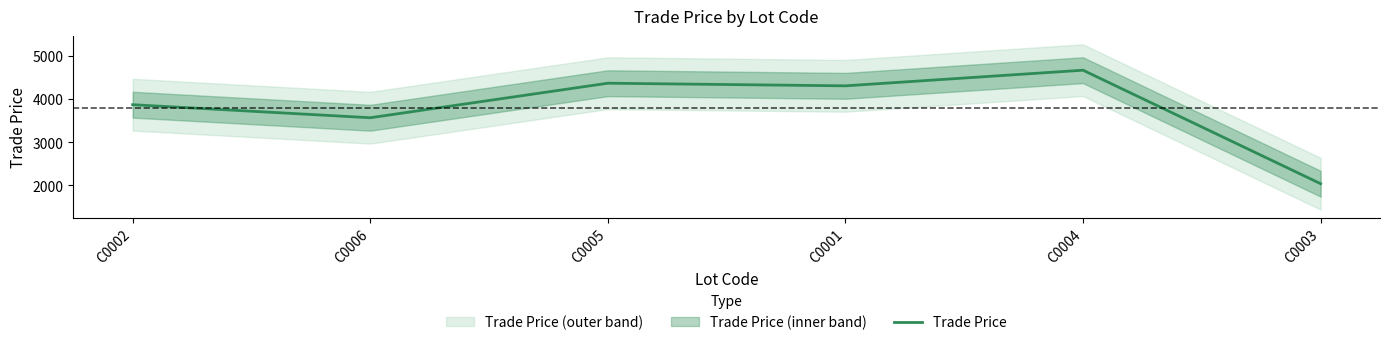

True or false: the data shows 4671.7 at C0004.

True